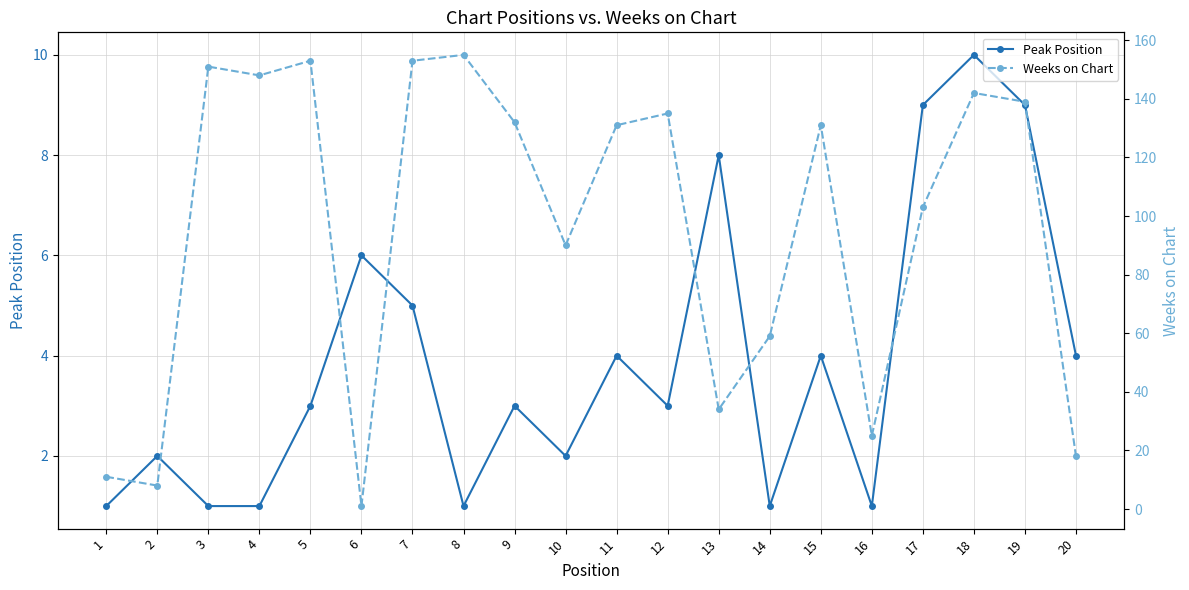

What is the value of the Peak Position point at the 19th from the left?

9